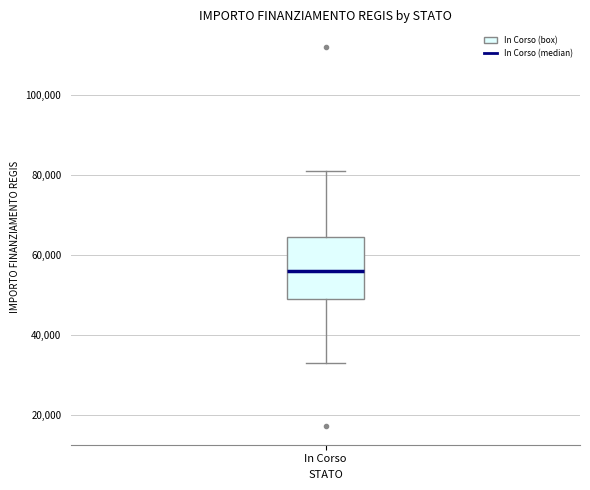

Transcribe this box plot: give where the median line is, the range the box spans, and where the two whiskers end, as read against the y-axis. The values are not printed on the chart, so give them approximately, as read against the axis.

median 56000, box 50000 to 64000, whiskers 32000 to 80000